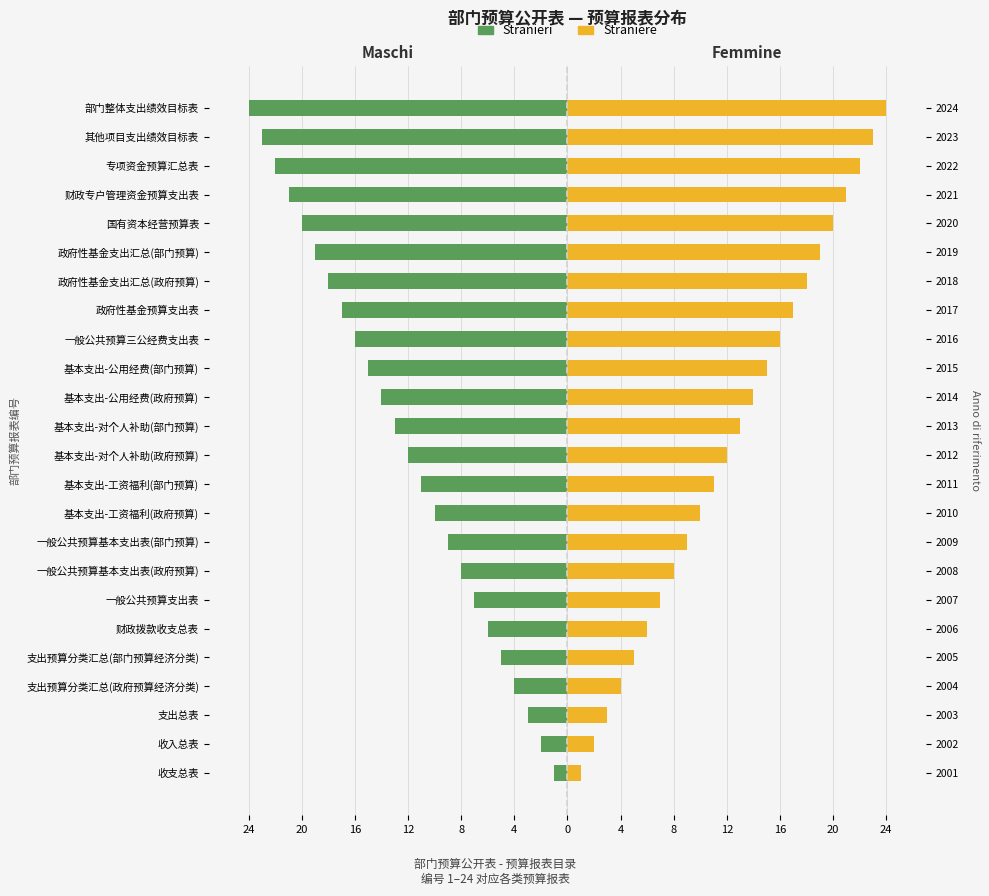

What is the difference between the maximum and minimum values in the Straniere series?

23